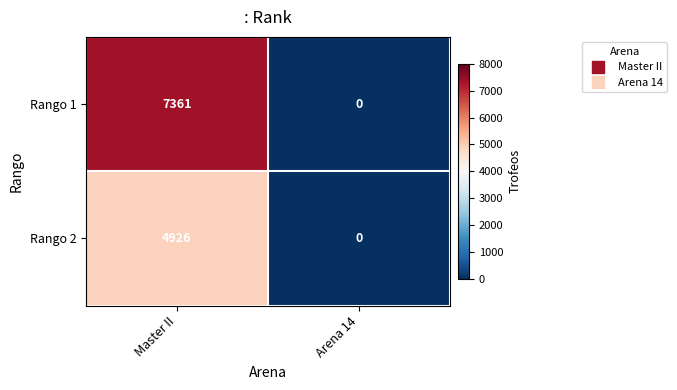

What is the difference between the Rango 2 values at Master II and Arena 14?

4926